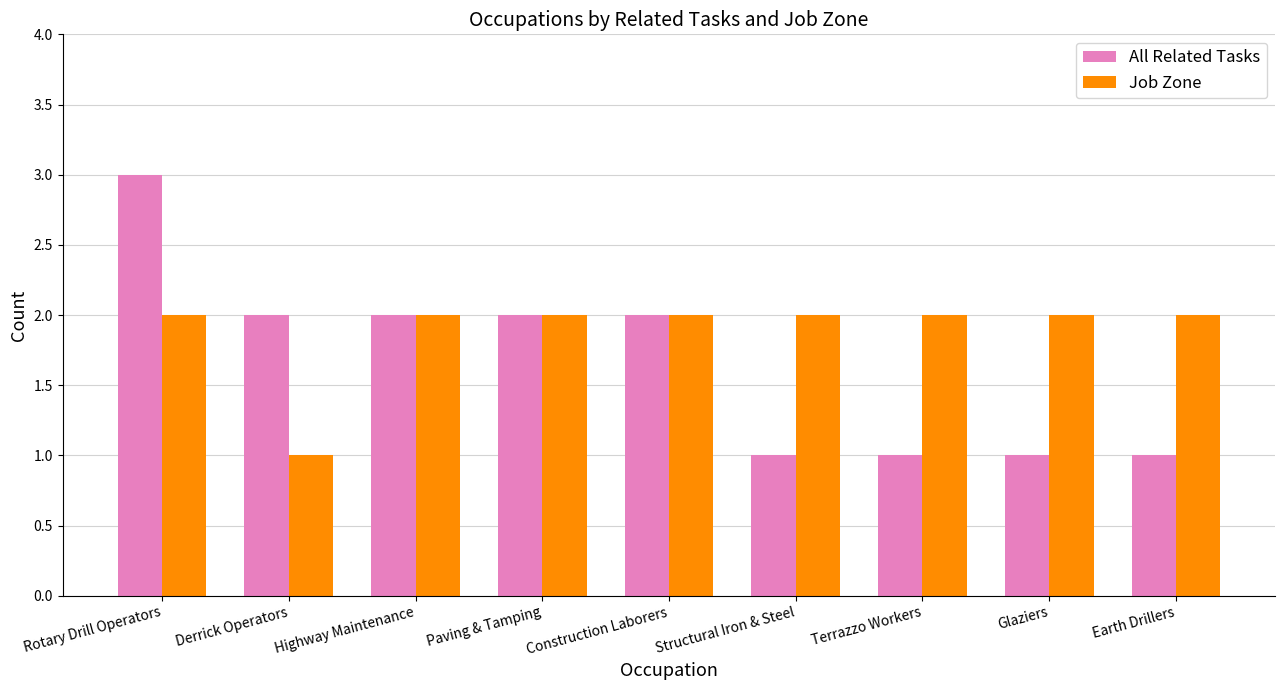

The All Related Tasks series shows 5 at Rotary Drill Operators. True or false?

False